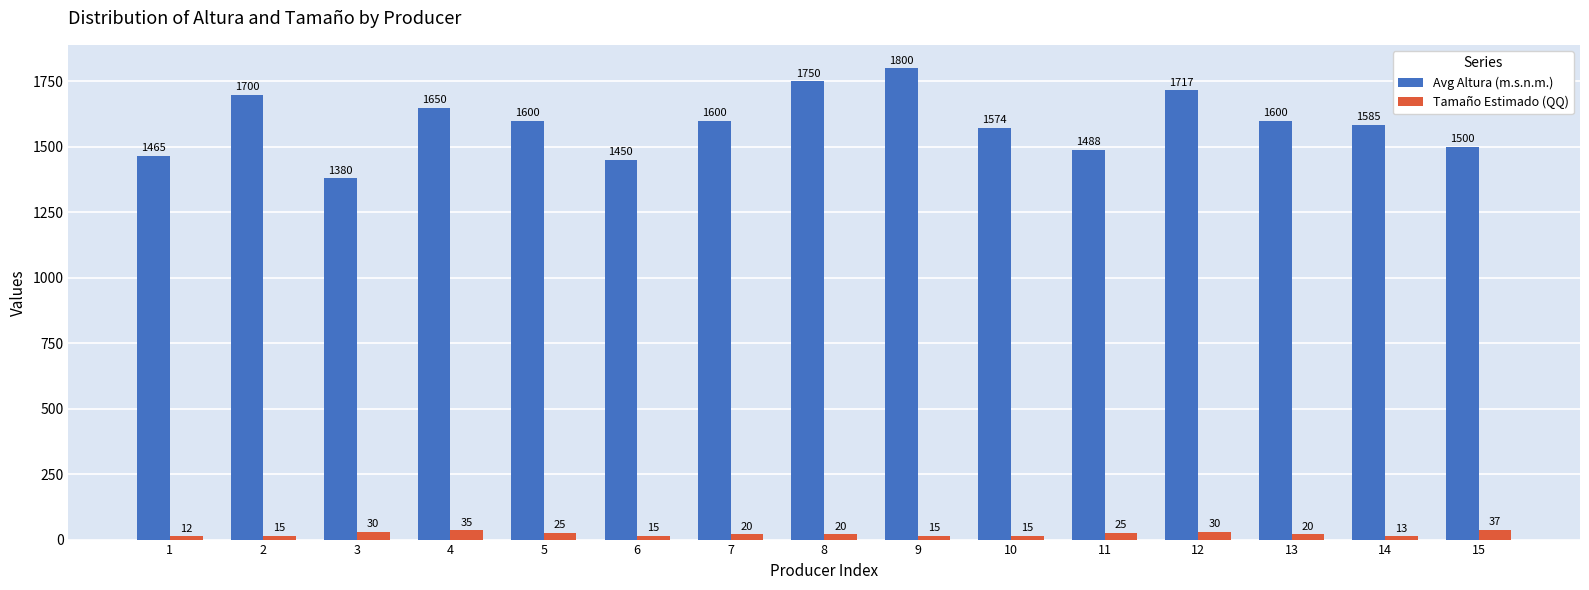

True or false: Avg Altura (m.s.n.m.) has a value of 1585.0 at 14.

True